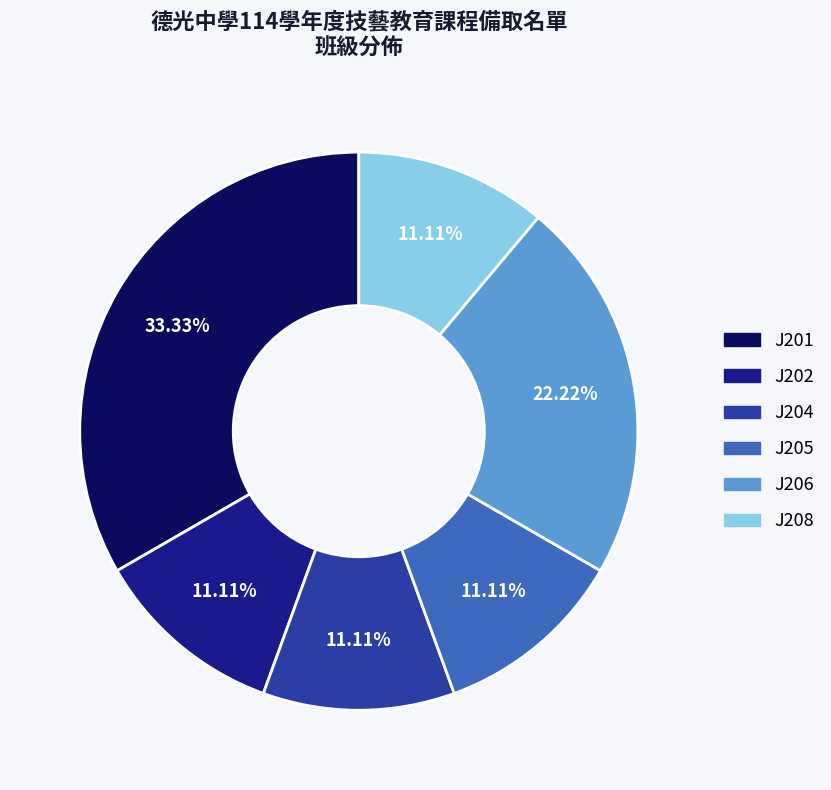

Is the sum of J201 and J204 greater than half?

No